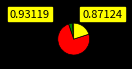

How many segments does this pie chart have?

4